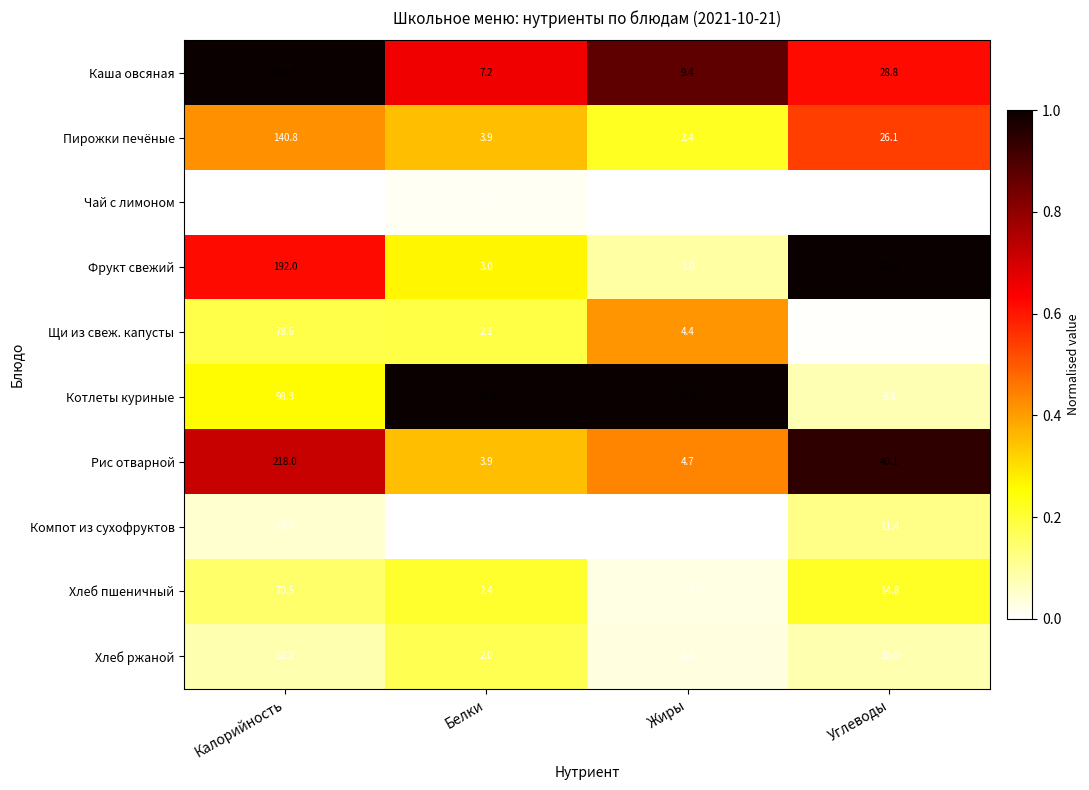

At which label does Чай с лимоном first exceed 7?

Калорийность